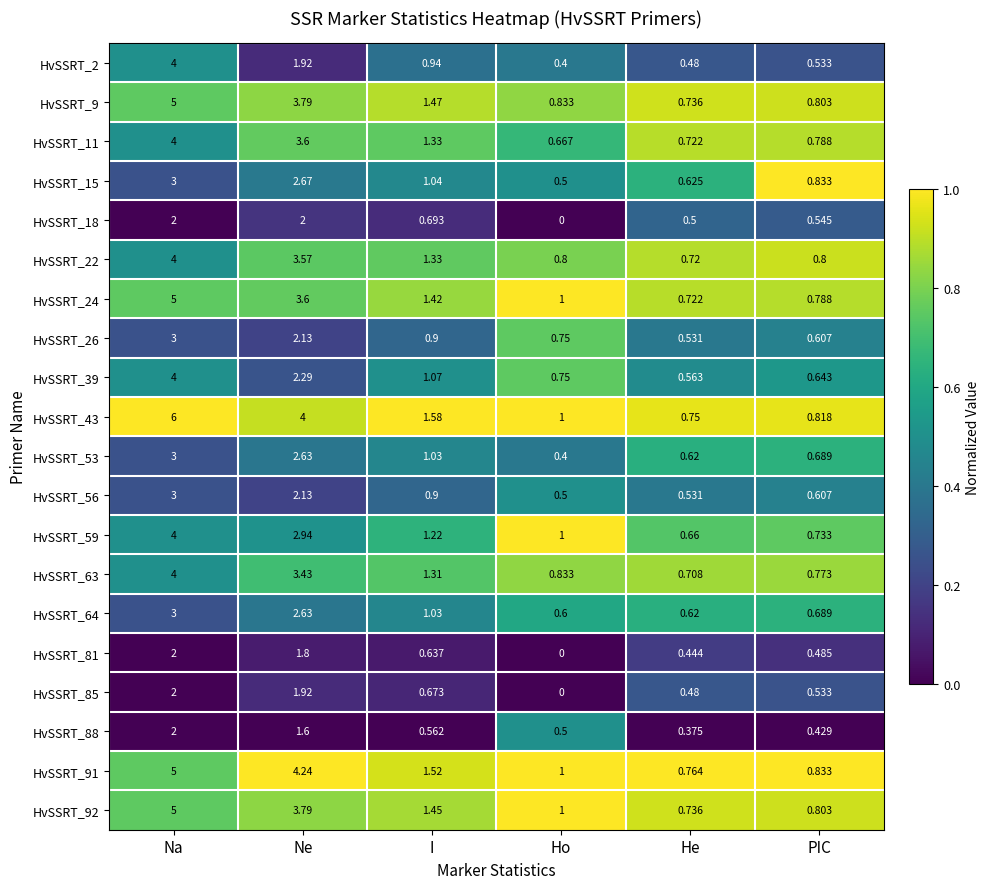

Between I and He, which series saw the biggest shift?

HvSSRT_43